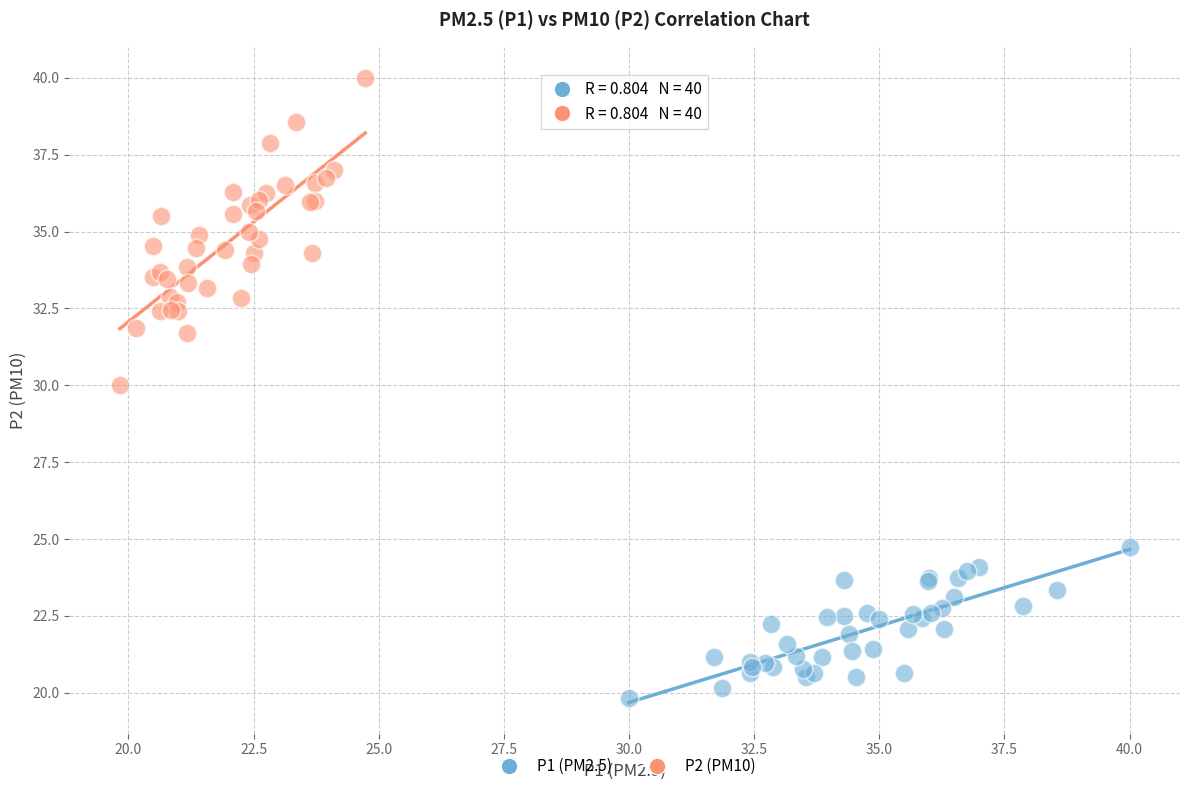

Which series has the widest spread of Y values?

P2 (PM10)